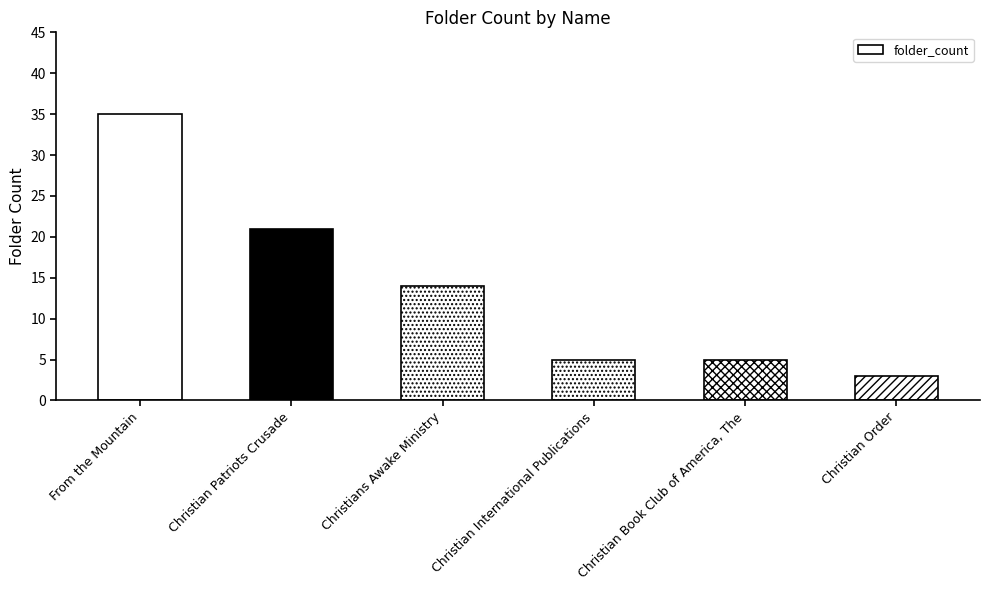

What is the difference between the maximum and second lowest values?

30